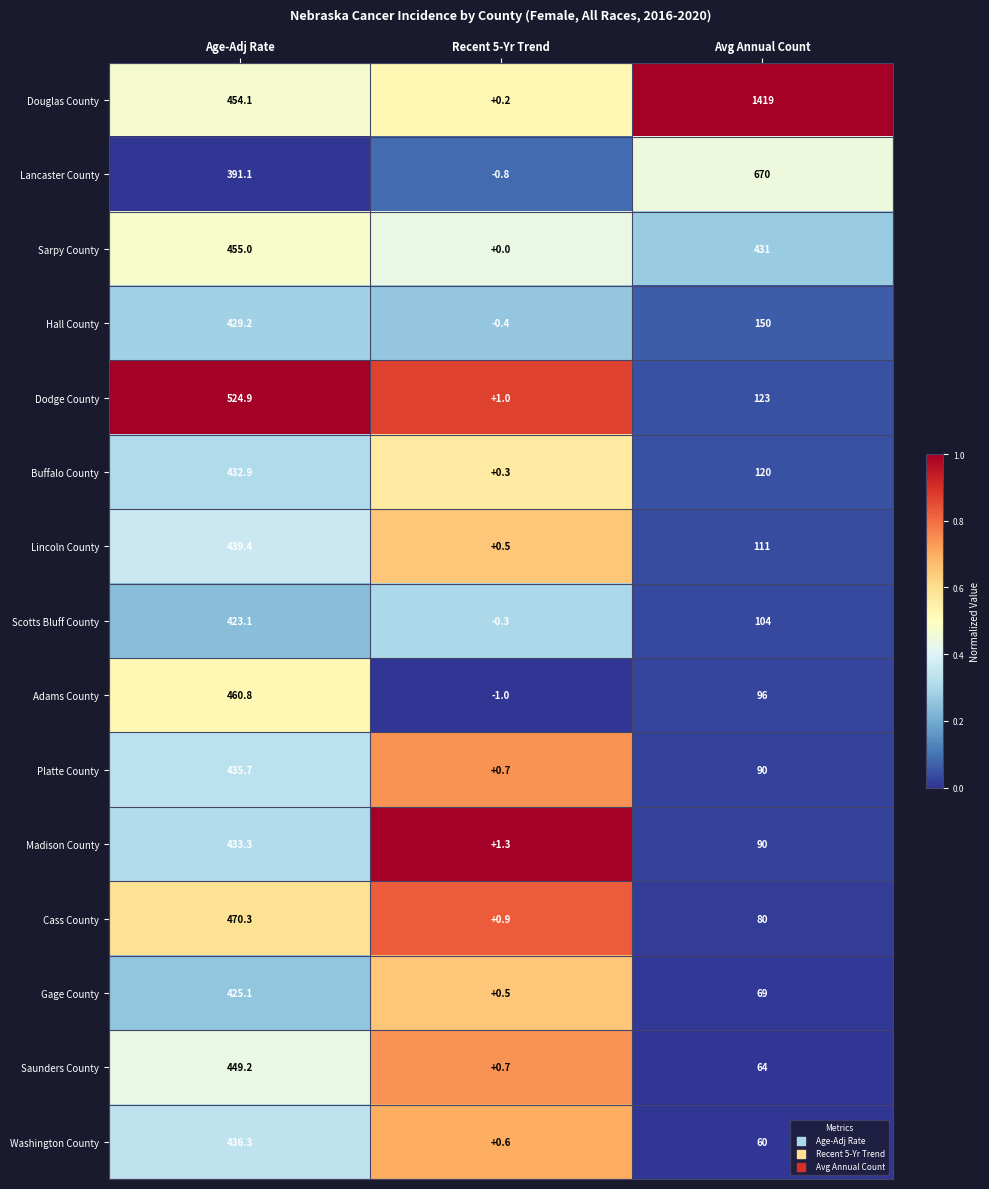

At how many categories does at least one series exceed 0?

3